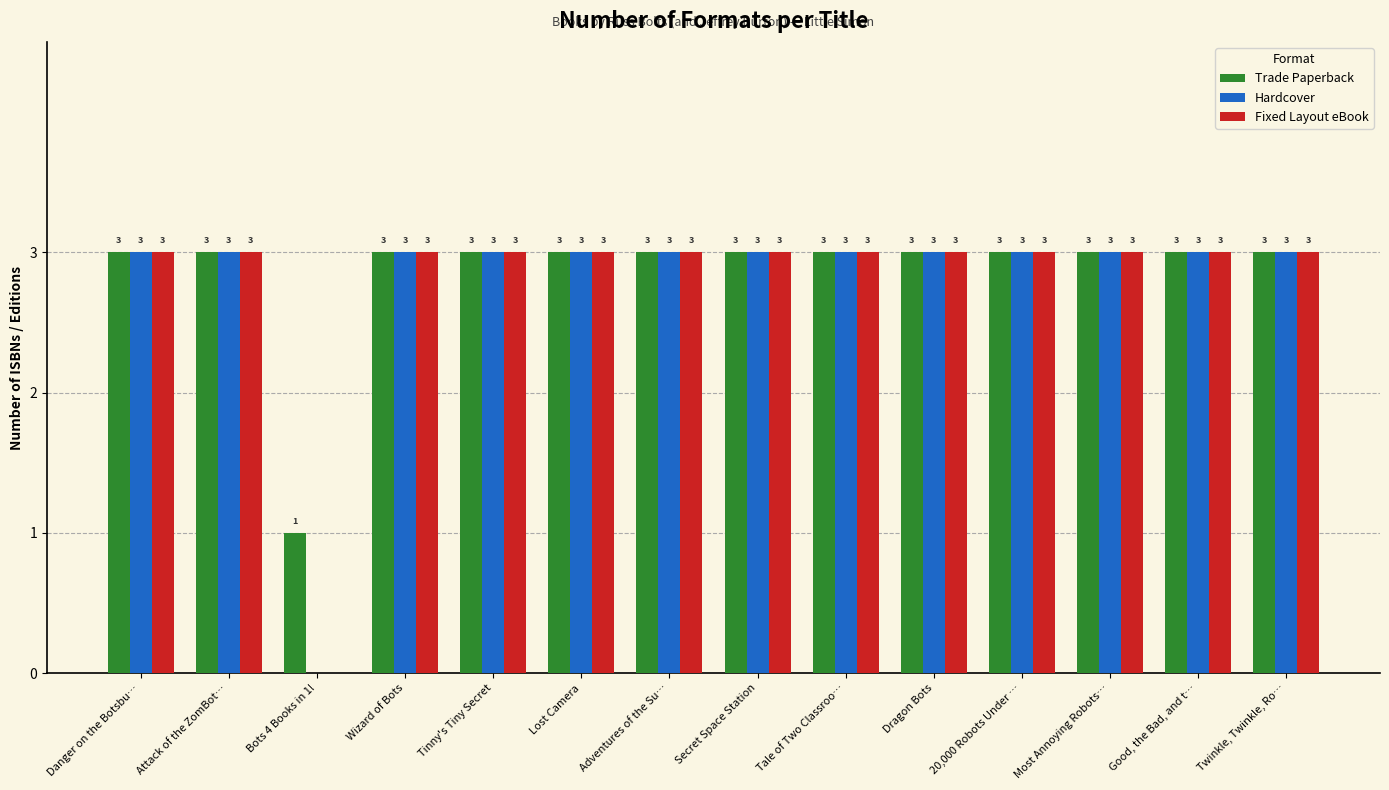

Reading right to left, list all the values displayed in this chart.

Trade Paperback: Twinkle, Twinkle, Ro…=3	Good, the Bad, and t…=3	Most Annoying Robots…=3	20,000 Robots Under …=3	Dragon Bots=3	Tale of Two Classroo…=3	Secret Space Station=3	Adventures of the Su…=3	Lost Camera=3	Tinny's Tiny Secret=3	Wizard of Bots=3	Bots 4 Books in 1!=1	Attack of the ZomBot…=3	Danger on the Botsbu…=3
Hardcover: Twinkle, Twinkle, Ro…=3	Good, the Bad, and t…=3	Most Annoying Robots…=3	20,000 Robots Under …=3	Dragon Bots=3	Tale of Two Classroo…=3	Secret Space Station=3	Adventures of the Su…=3	Lost Camera=3	Tinny's Tiny Secret=3	Wizard of Bots=3	Bots 4 Books in 1!=0	Attack of the ZomBot…=3	Danger on the Botsbu…=3
Fixed Layout eBook: Twinkle, Twinkle, Ro…=3	Good, the Bad, and t…=3	Most Annoying Robots…=3	20,000 Robots Under …=3	Dragon Bots=3	Tale of Two Classroo…=3	Secret Space Station=3	Adventures of the Su…=3	Lost Camera=3	Tinny's Tiny Secret=3	Wizard of Bots=3	Bots 4 Books in 1!=0	Attack of the ZomBot…=3	Danger on the Botsbu…=3